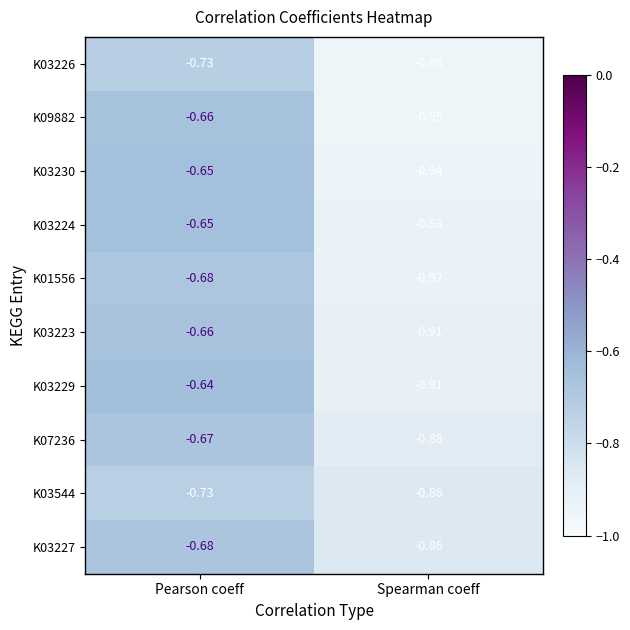

Which category has the lowest value across all series?

Spearman coeff